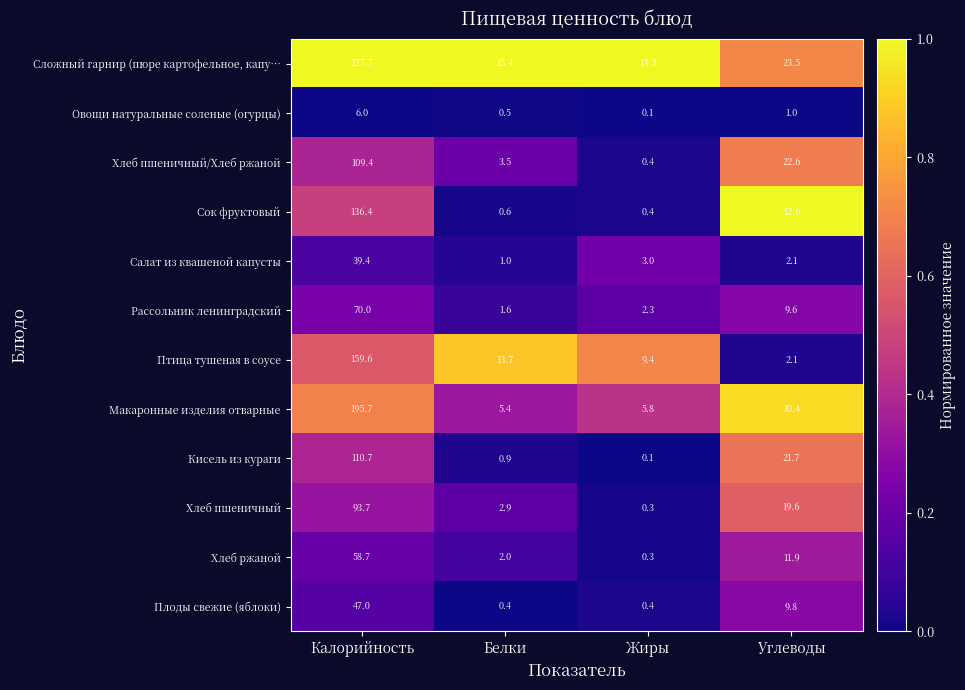

Rank the series at Калорийность from highest to lowest value.

Сложный гарнир (пюре картофельное, капу…, Макаронные изделия отварные, Птица тушеная в соусе, Сок фруктовый, Кисель из кураги, Хлеб пшеничный/Хлеб ржаной, Хлеб пшеничный, Рассольник ленинградский, Хлеб ржаной, Плоды свежие (яблоки), Салат из квашеной капусты, Овощи натуральные соленые (огурцы)